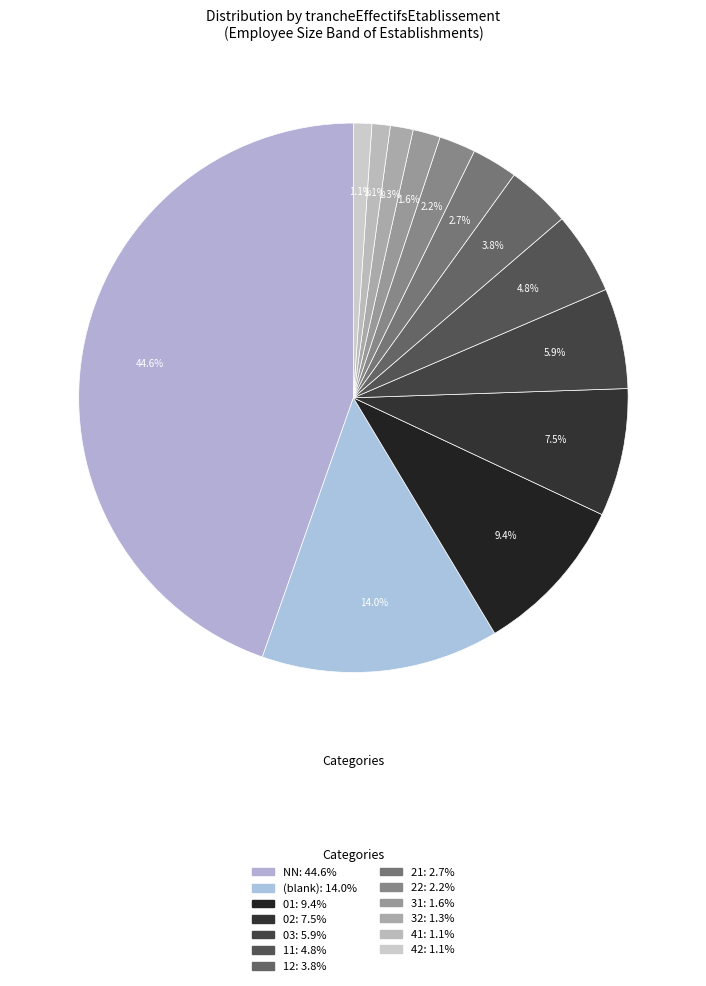

Which category has the smallest portion of the pie?

41